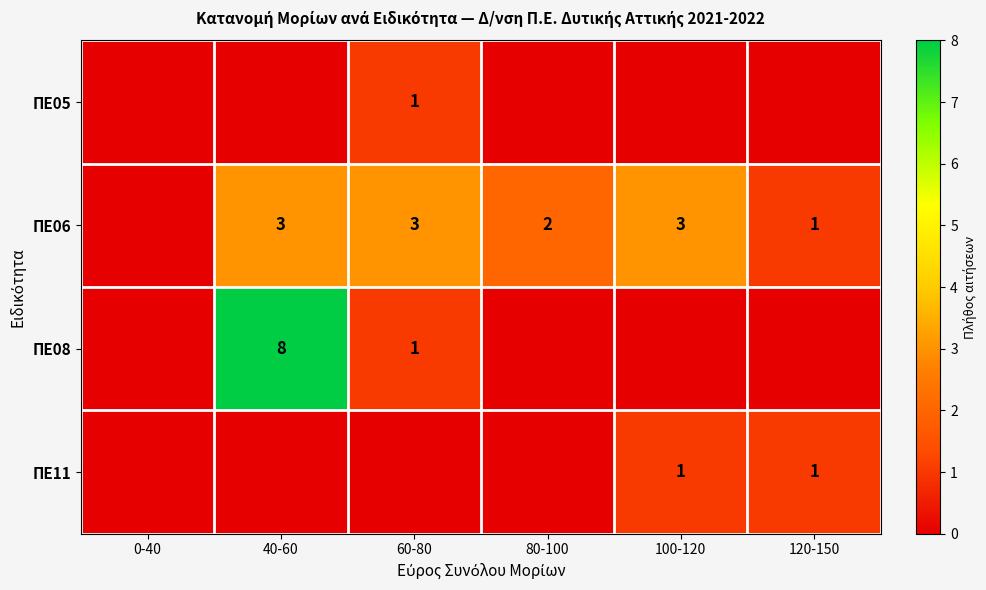

The value of ΠΕ08 at 40-60 is 8. True or false?

True